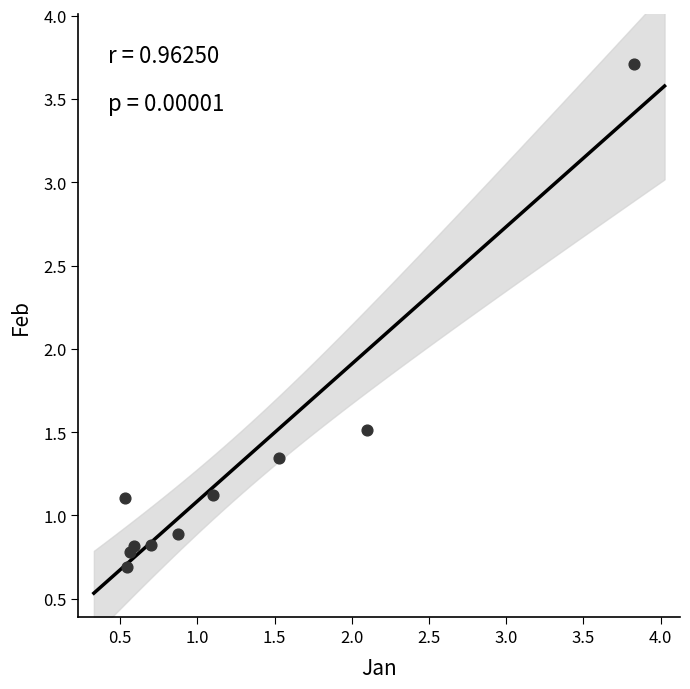

What Y value in the scatter plot is closest to 2?

1.5